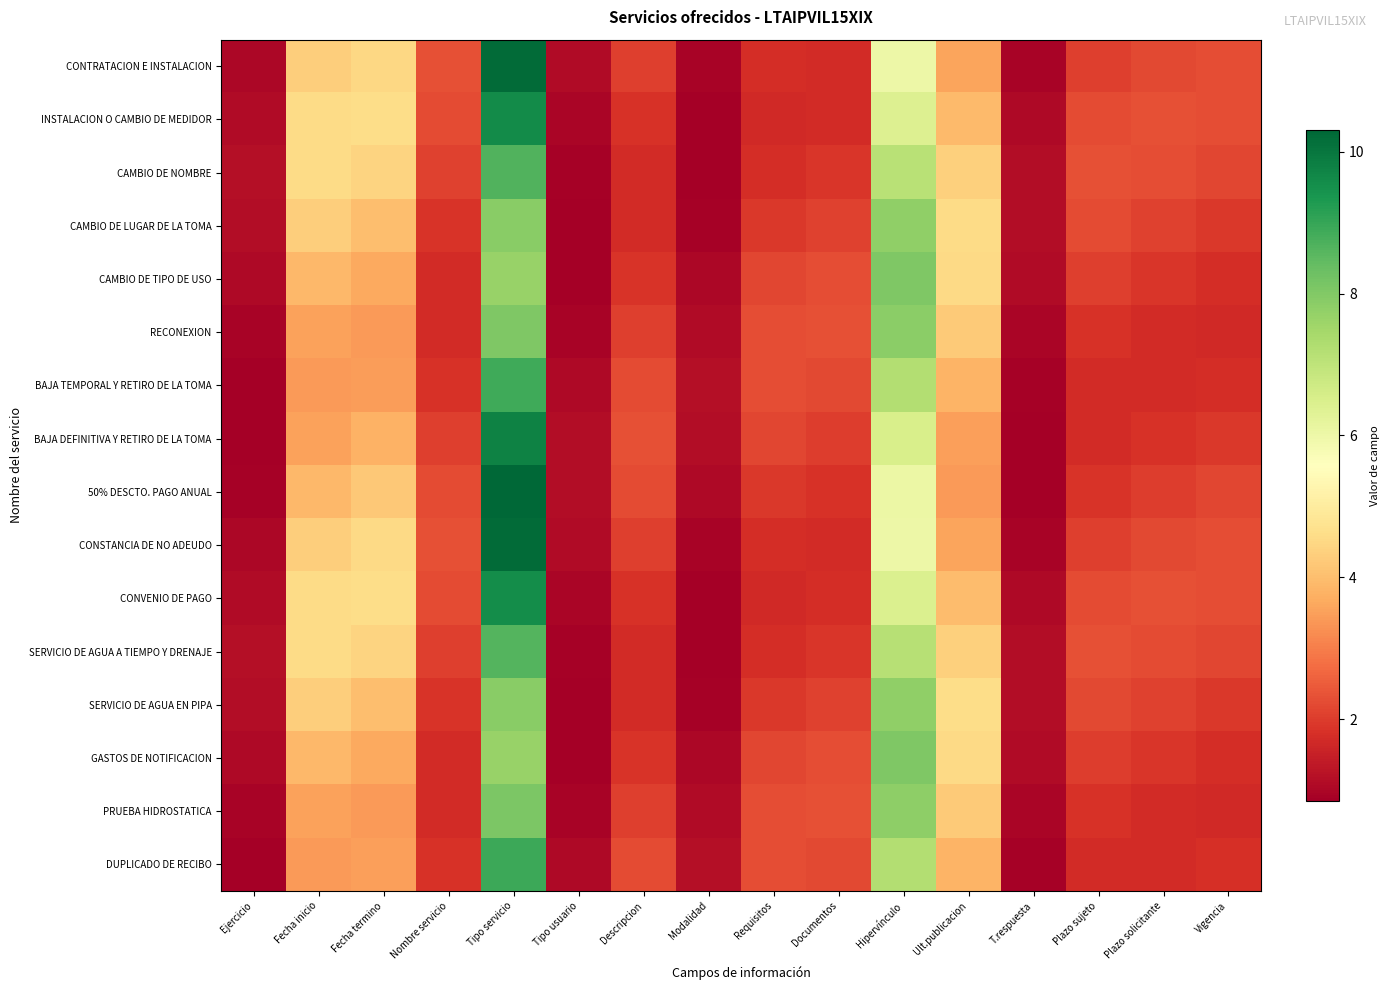

What is the smallest value displayed?

0.9